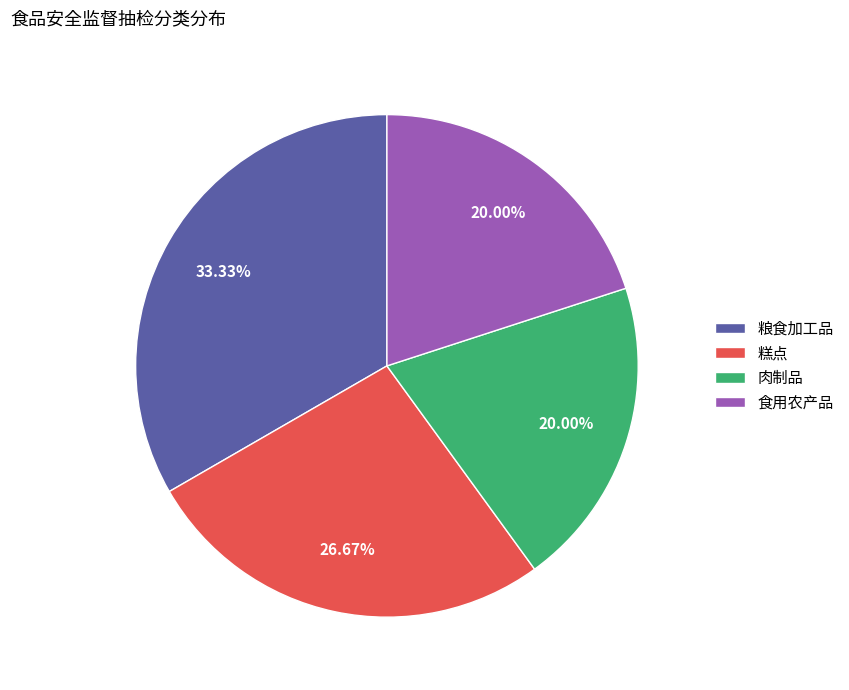

Does any single category account for the majority?

No